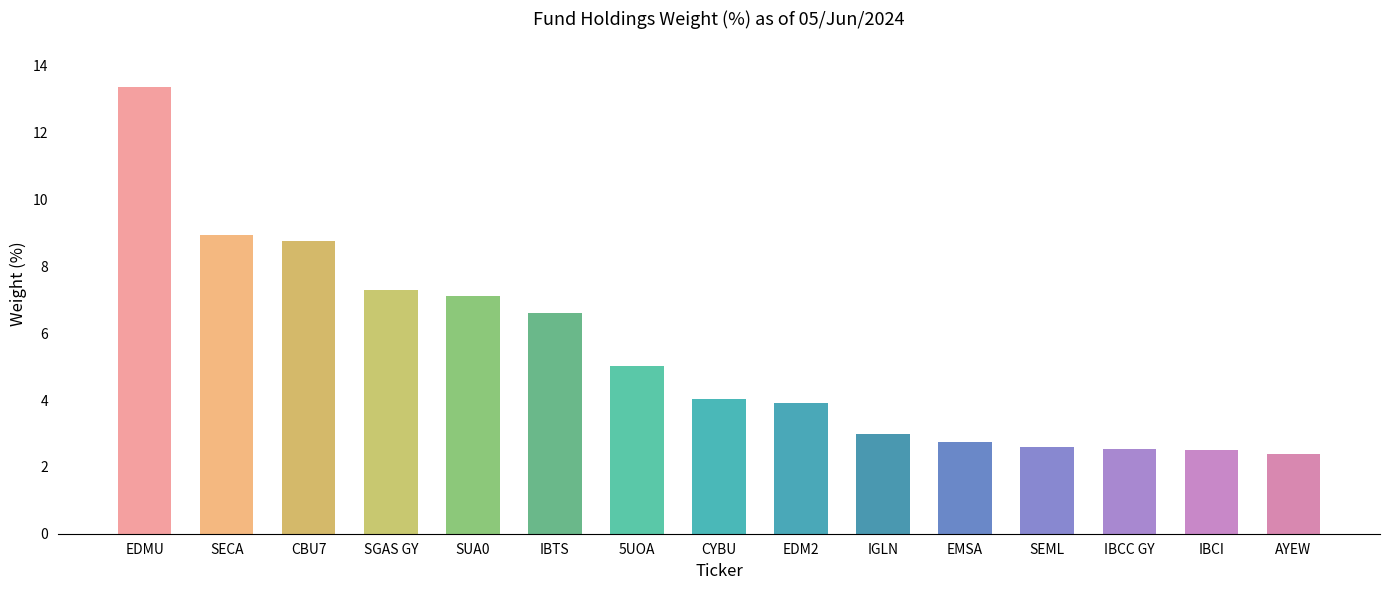

How many values are below 4?

7